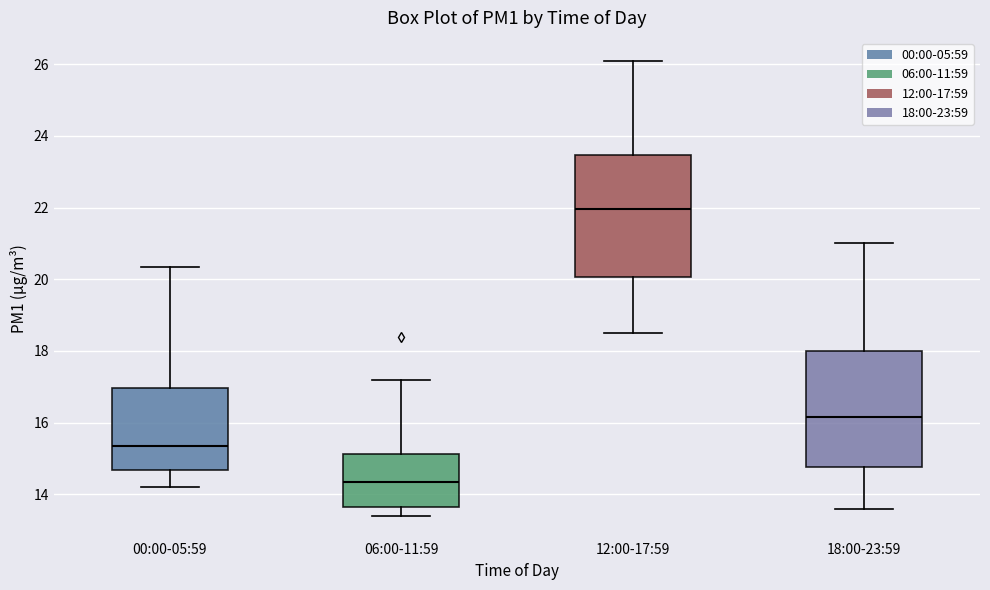

Which box has the highest median line?

12:00-17:59